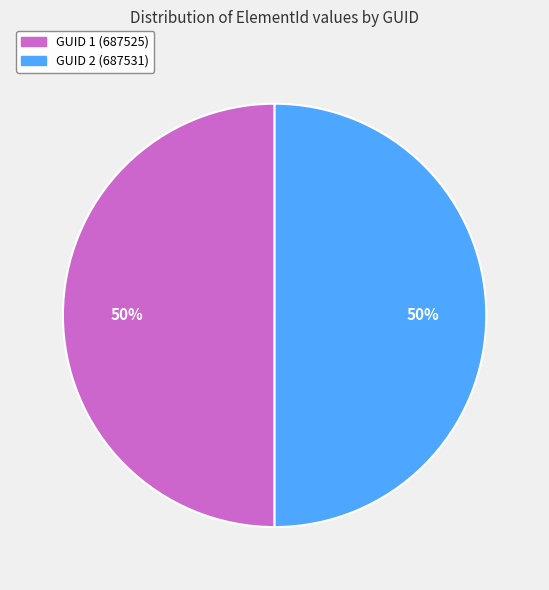

How many slices are in this pie chart?

2